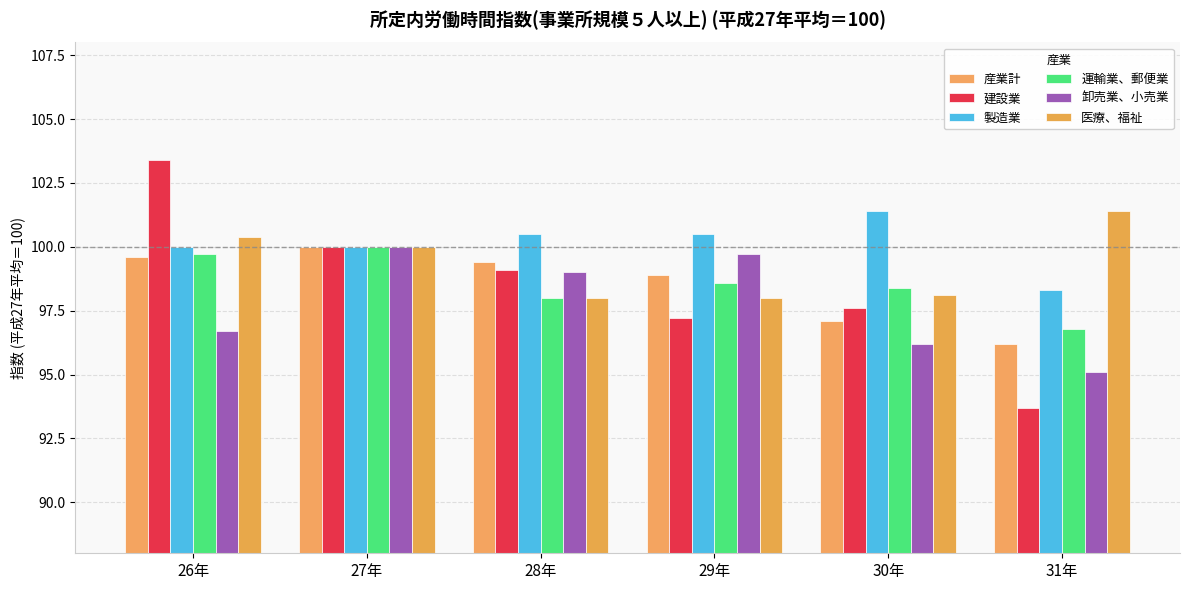

Is the value of 建設業 at 26年 greater than the value of 卸売業、小売業 at 31年?

Yes